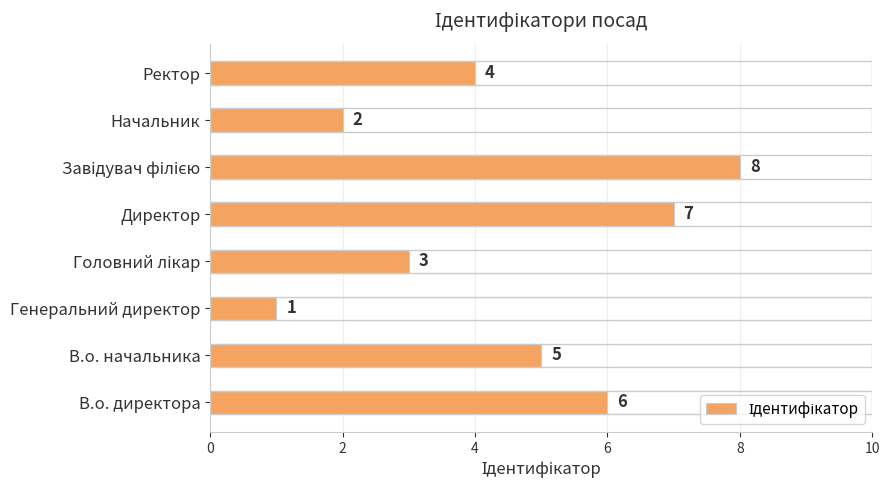

How many data points are less than 5?

4